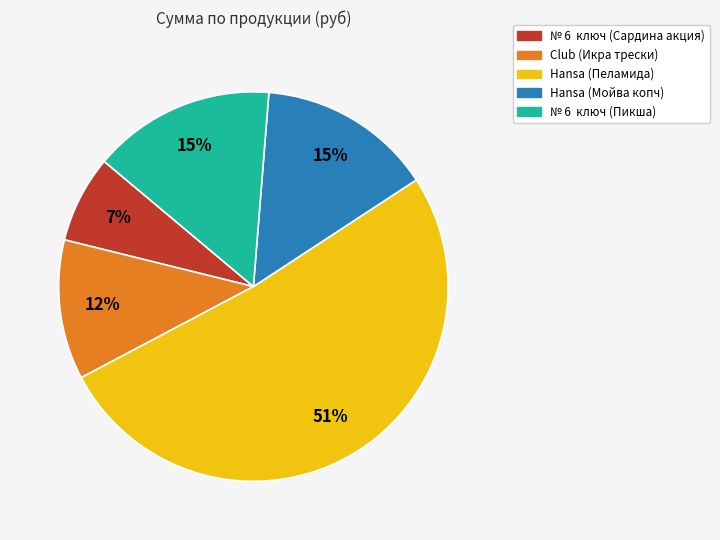

Which category has the biggest portion of the pie?

Hansa (Пеламида)